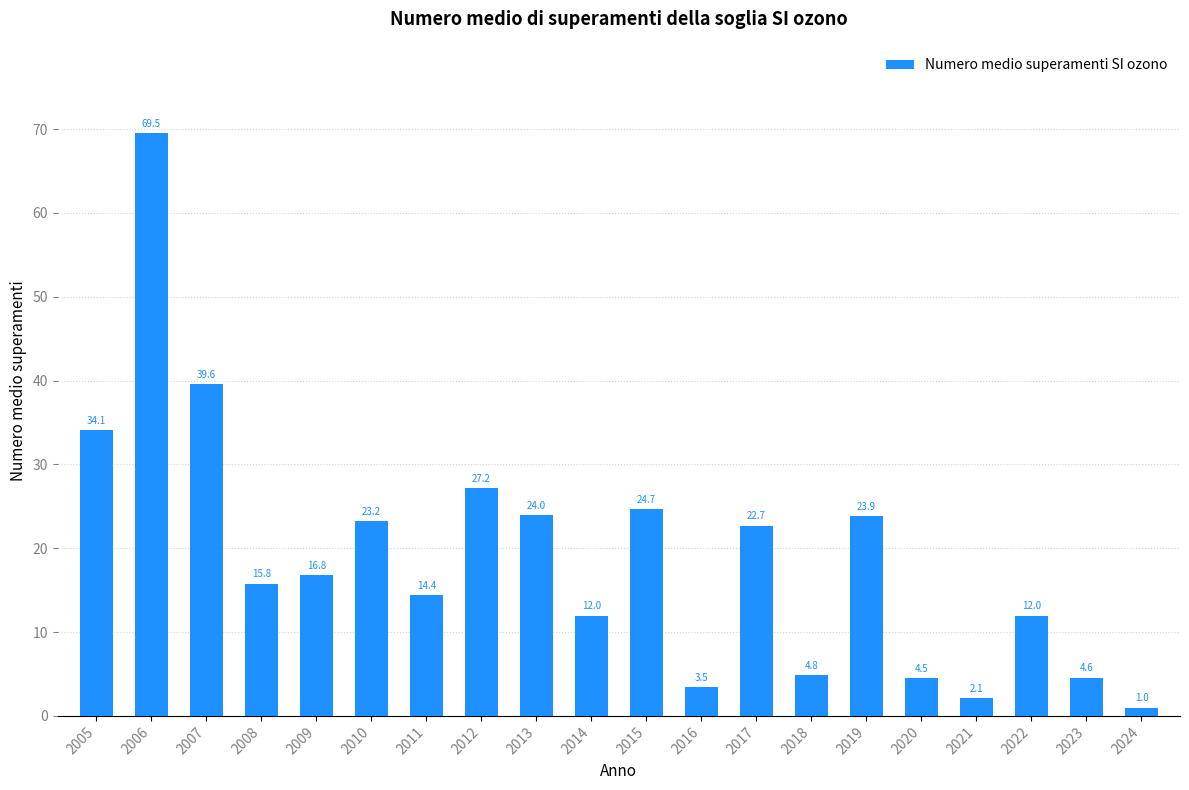

Between 2024 and 2008, which is larger?

2008